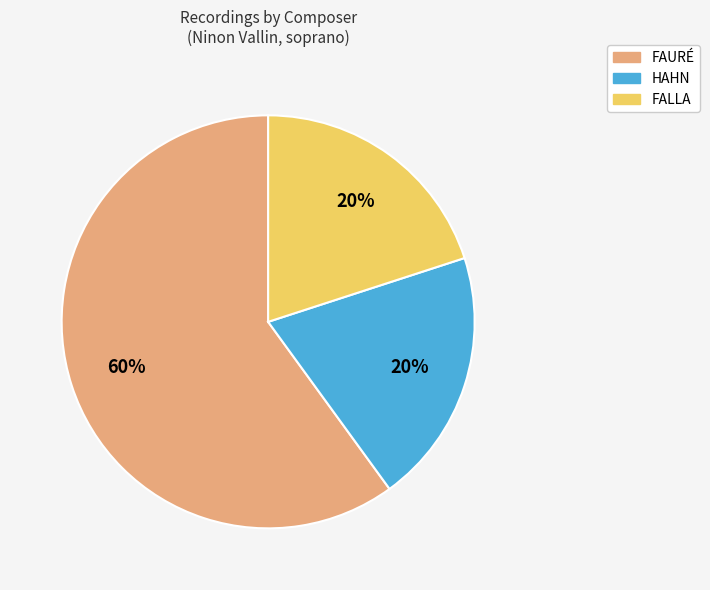

Is the sum of FAURÉ and HAHN greater than half?

Yes